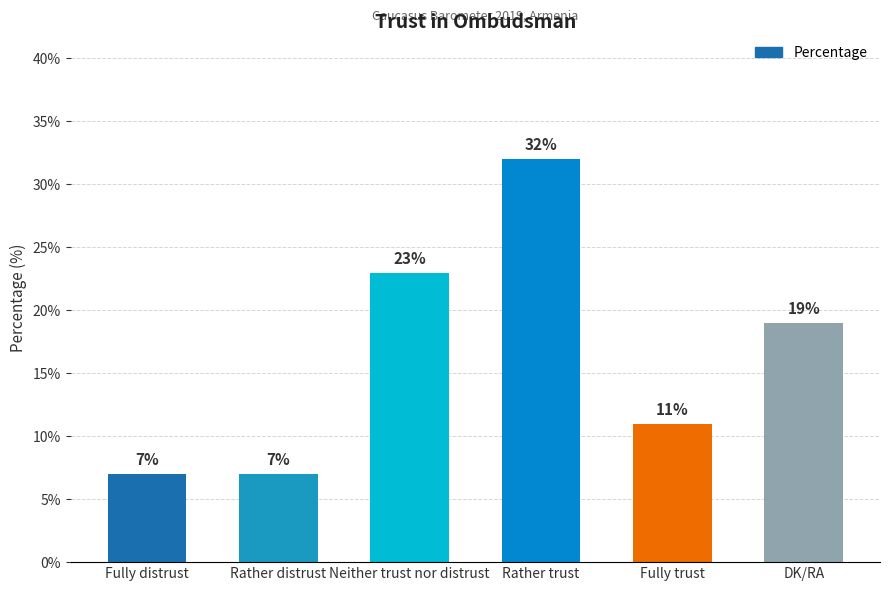

Reading left to right, transcribe all the data shown in this chart.

Fully distrust=7	Rather distrust=7	Neither trust nor distrust=23	Rather trust=32	Fully trust=11	DK/RA=19